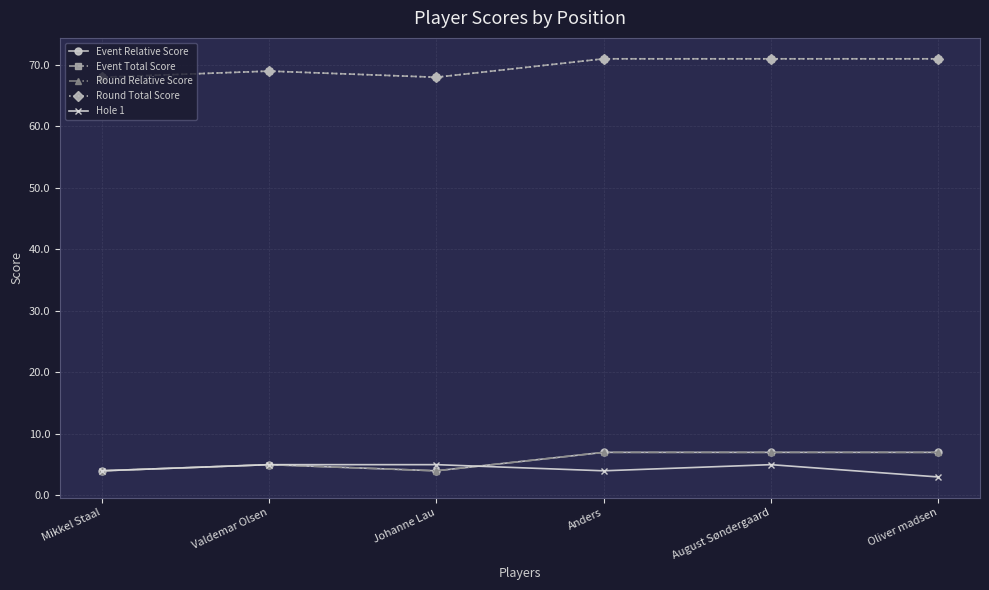

Is the value of Event Total Score at Oliver madsen greater than the value of Hole 1 at Mikkel Staal?

Yes